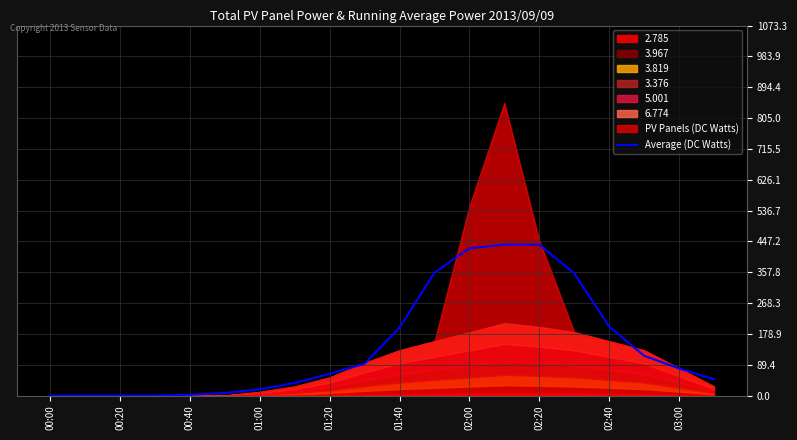

What is the highest value of the Average (DC Watts) series?

437.8